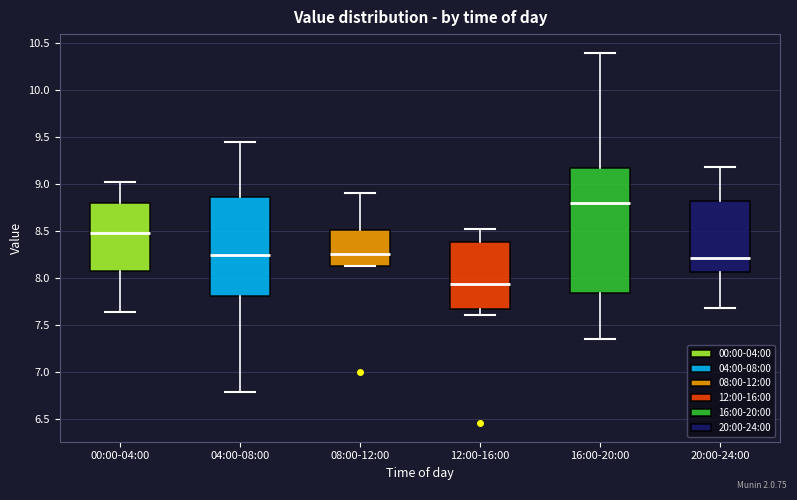

Which box has the highest median line?

16:00-20:00